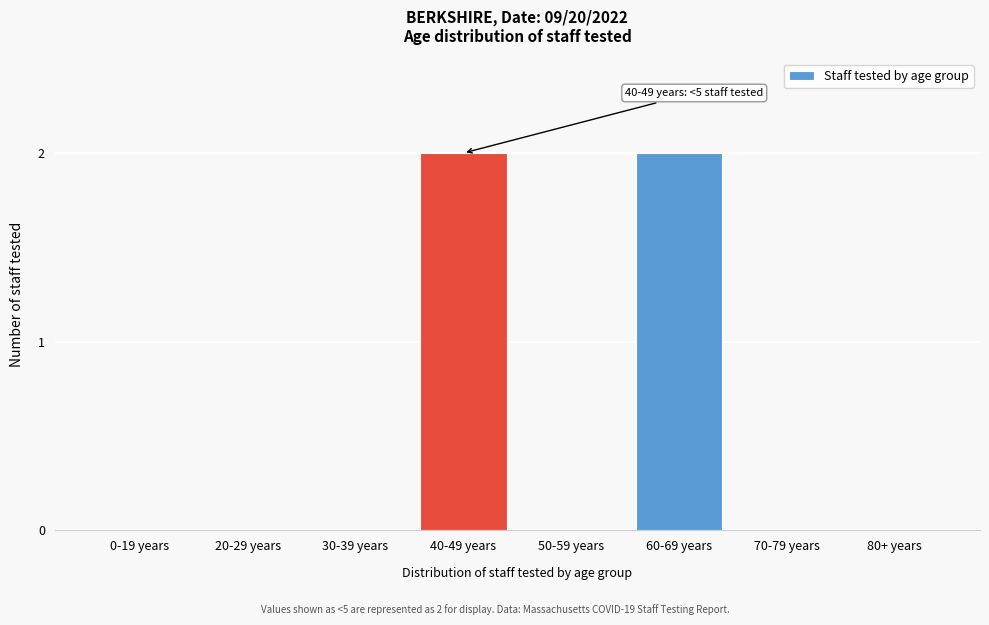

Reading left to right, extract all data points from this chart.

0-19 years=0	20-29 years=0	30-39 years=0	40-49 years=2	50-59 years=0	60-69 years=2	70-79 years=0	80+ years=0